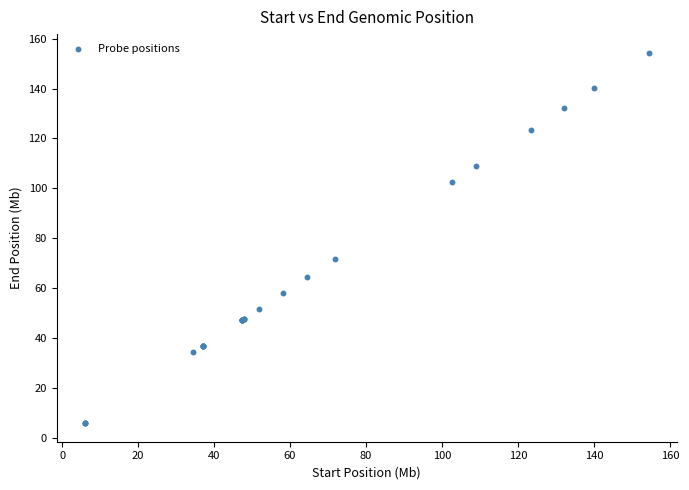

What Y value in the scatter plot is closest to 80?

71.8